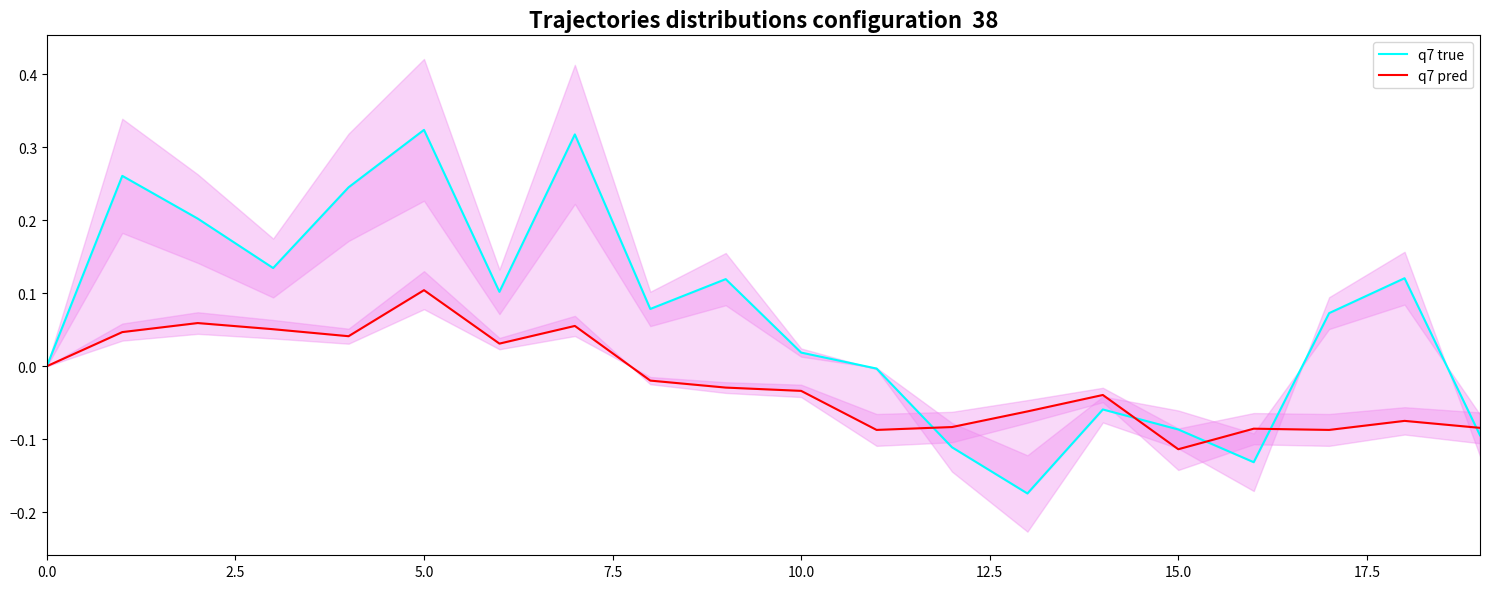

How many times do q7 pred and q7 true cross each other?

5